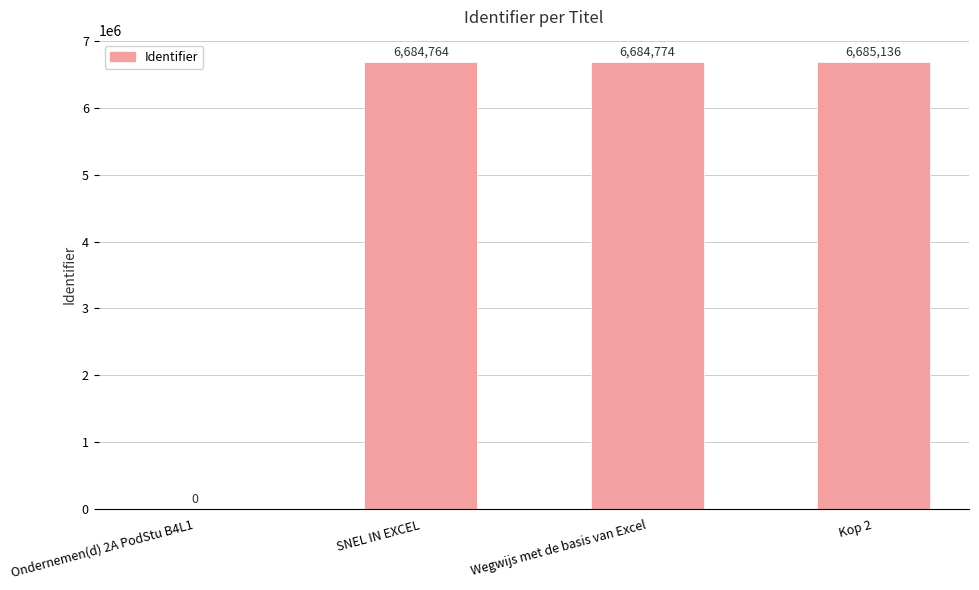

How many values are above zero?

3